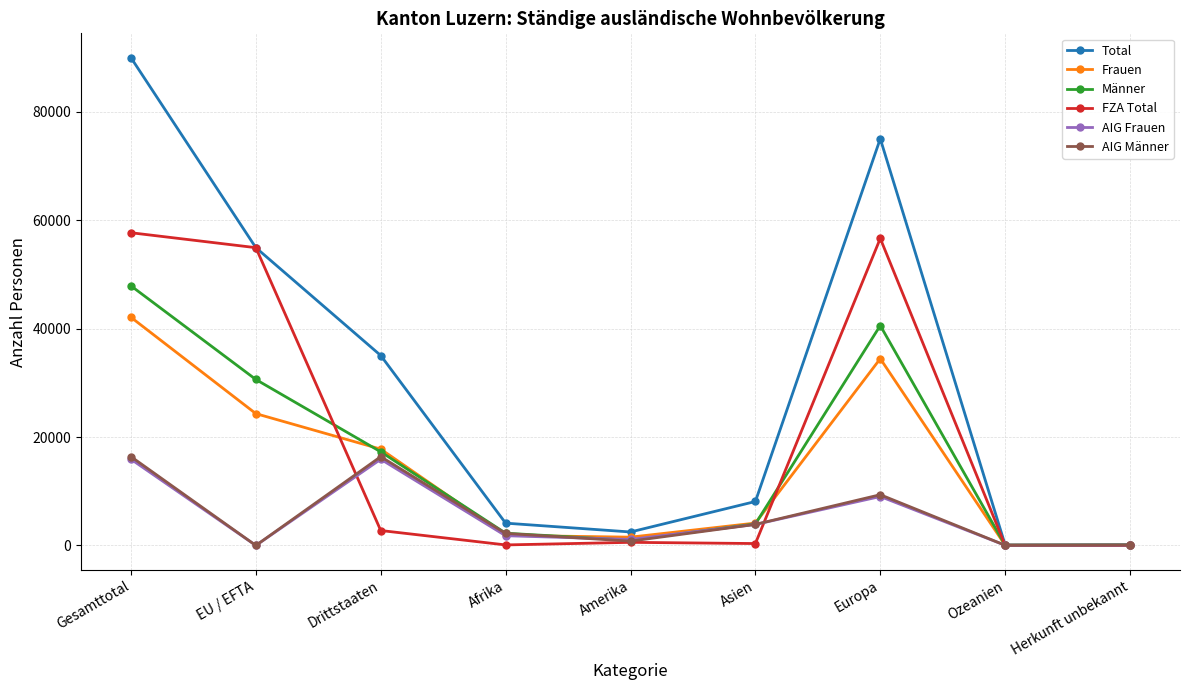

How many interior local peaks does the Total series have?

1